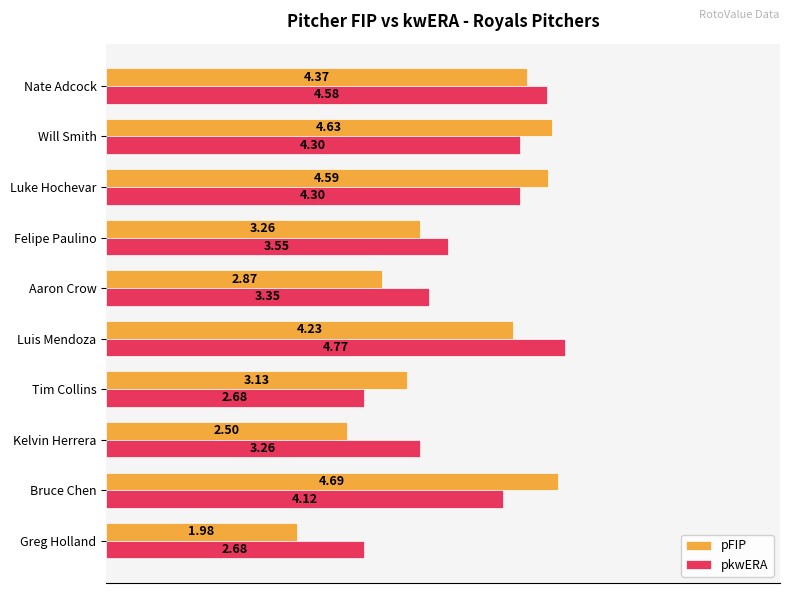

Between Greg Holland and Will Smith, which series saw the biggest shift?

pFIP